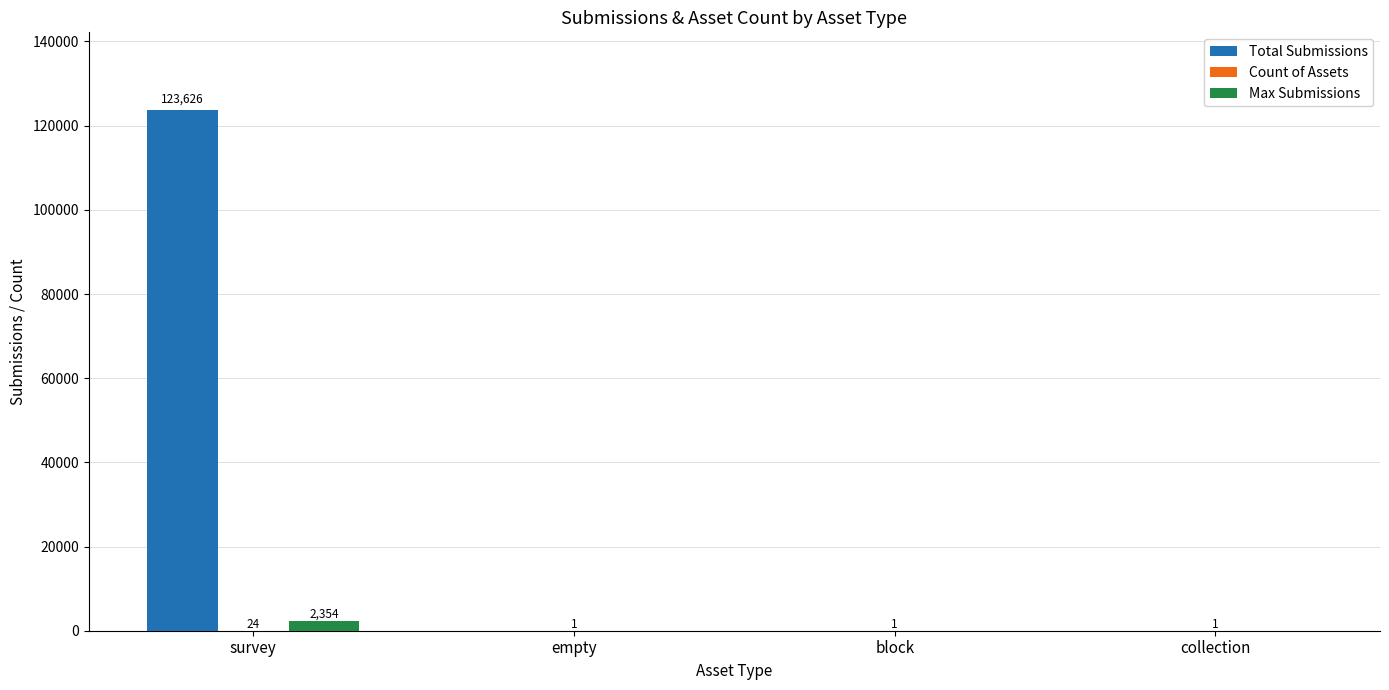

What is the sum of all Total Submissions values?

123626